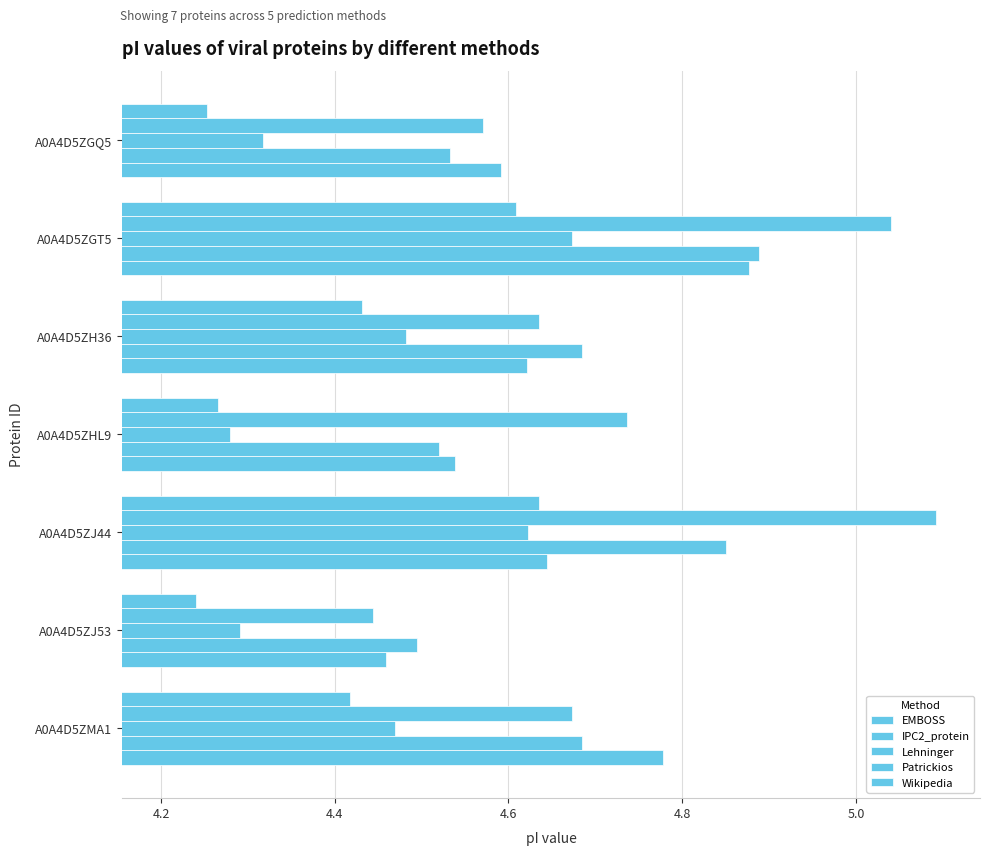

What is the smallest value displayed?

4.2